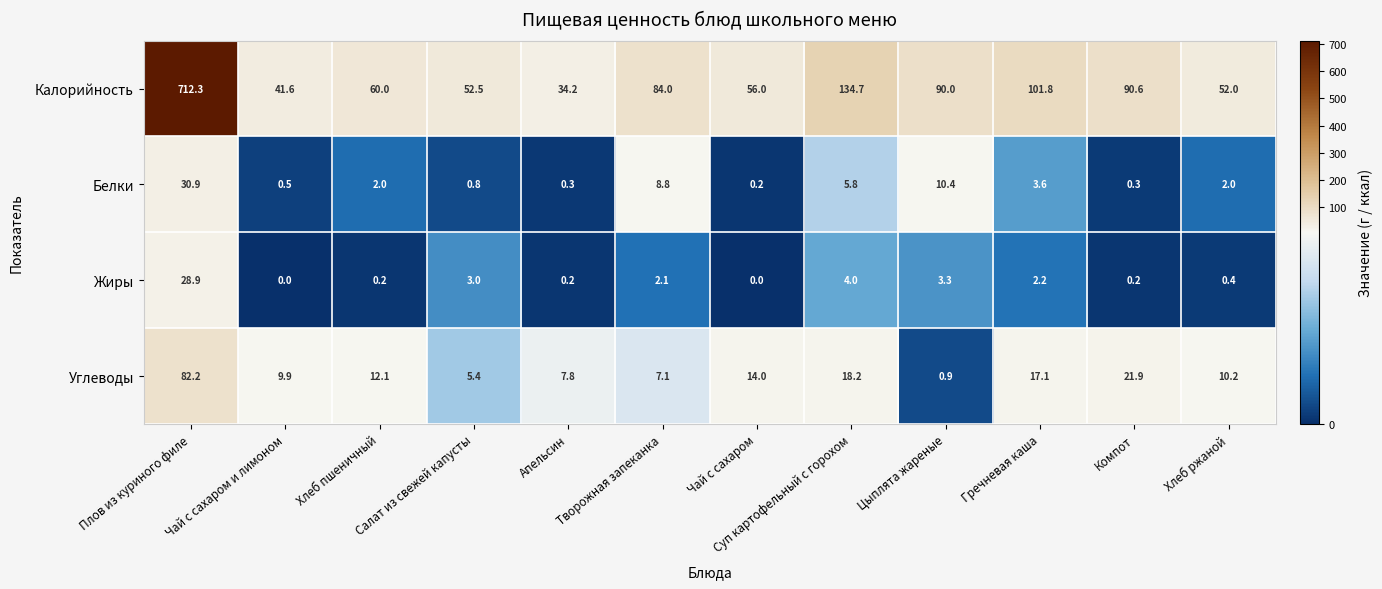

List the series in order of their peak value, highest first.

Калорийность, Углеводы, Белки, Жиры